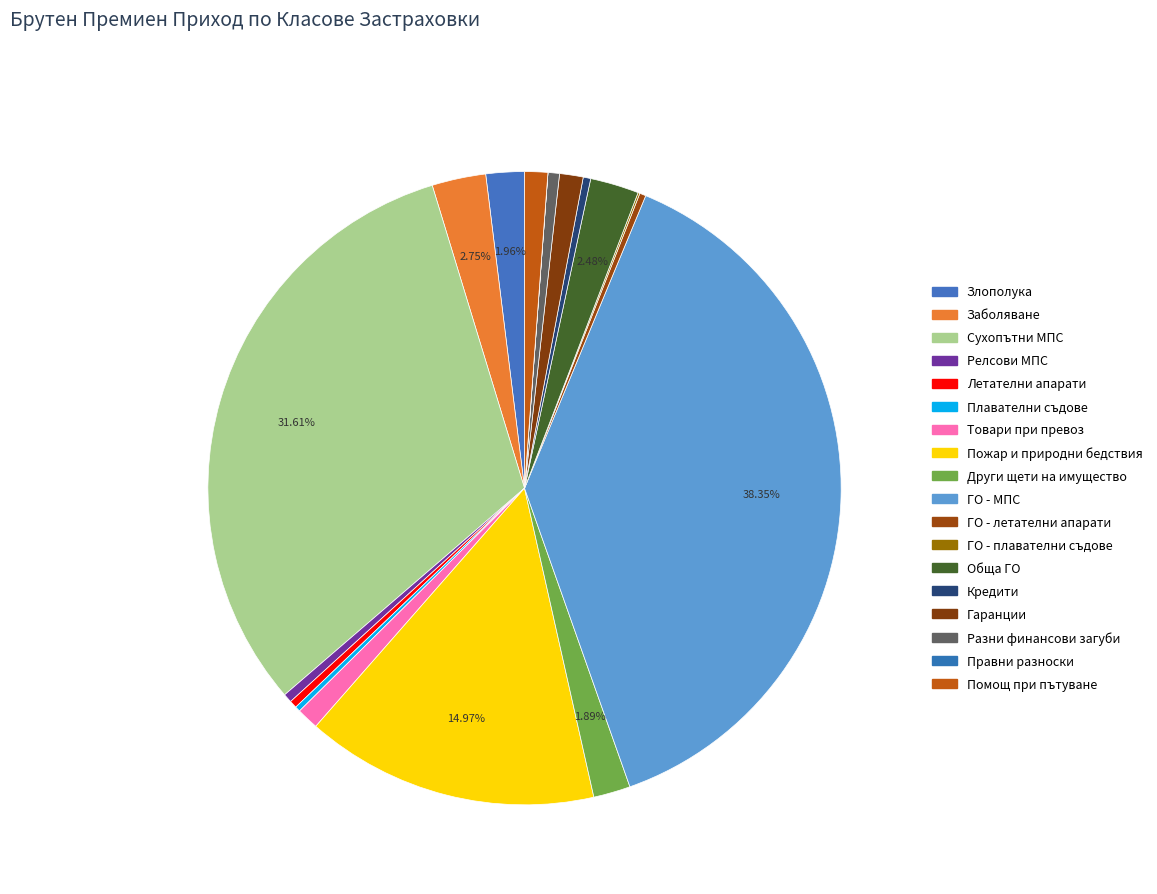

To the nearest percent, what is the average slice percentage?

6%